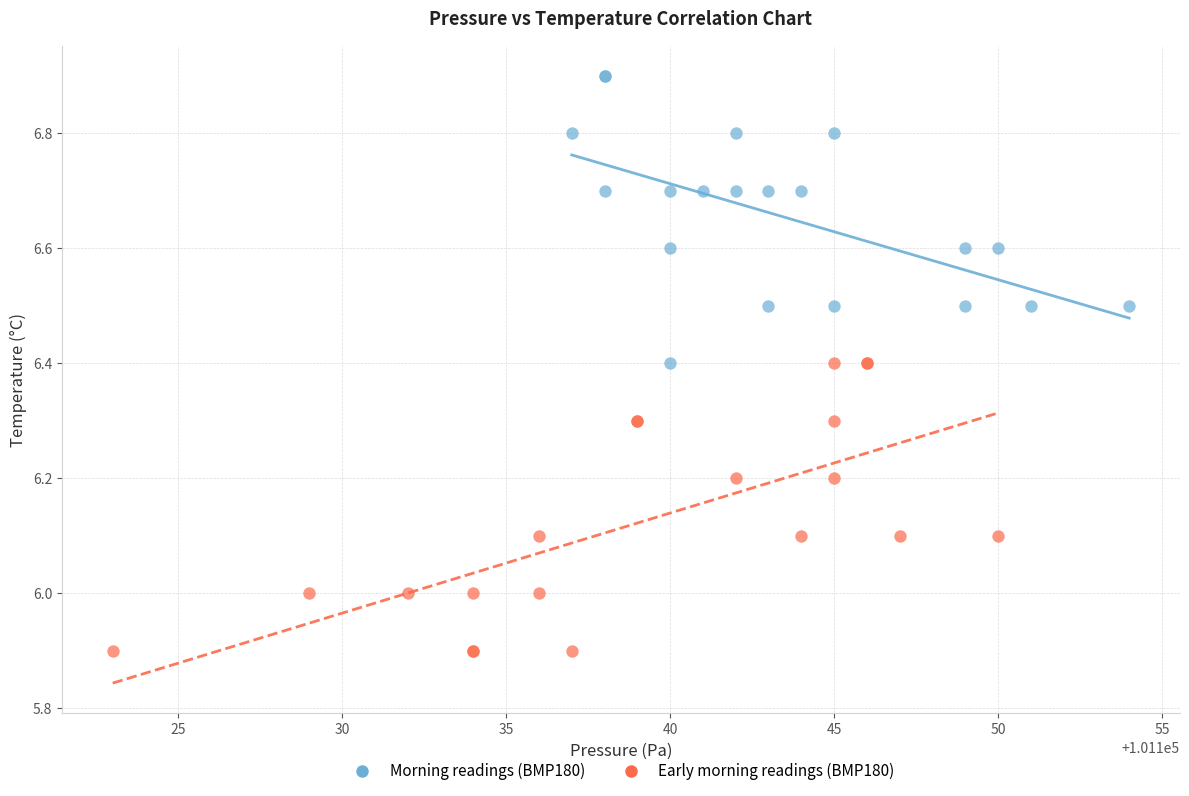

What are all the series names shown in the legend?

Morning readings (BMP180), Early morning readings (BMP180)